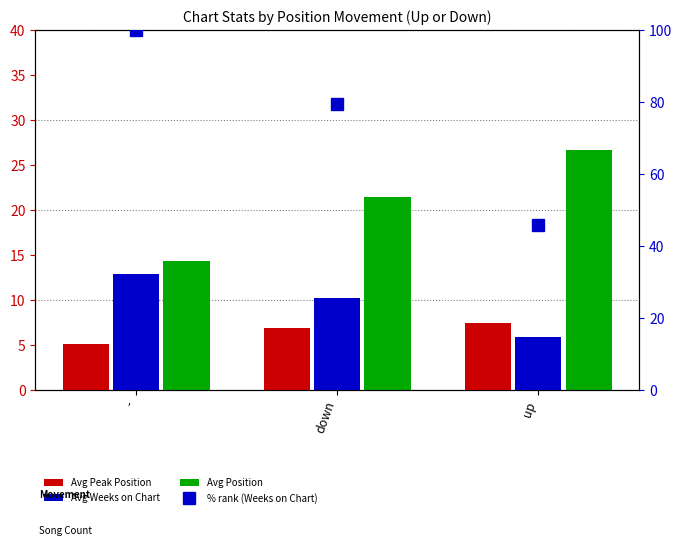

How many groups of bars are there?

3